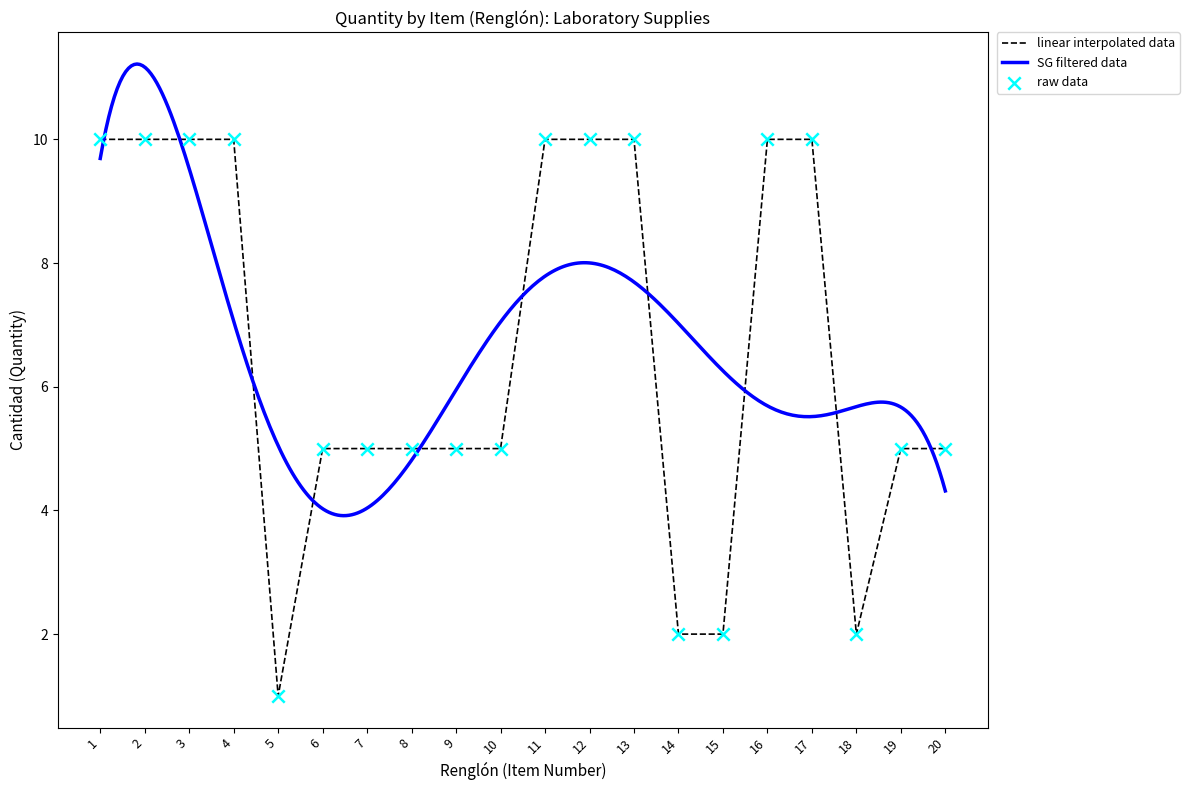

Approximately how many times larger is the value at 2 compared to 3?

1.0